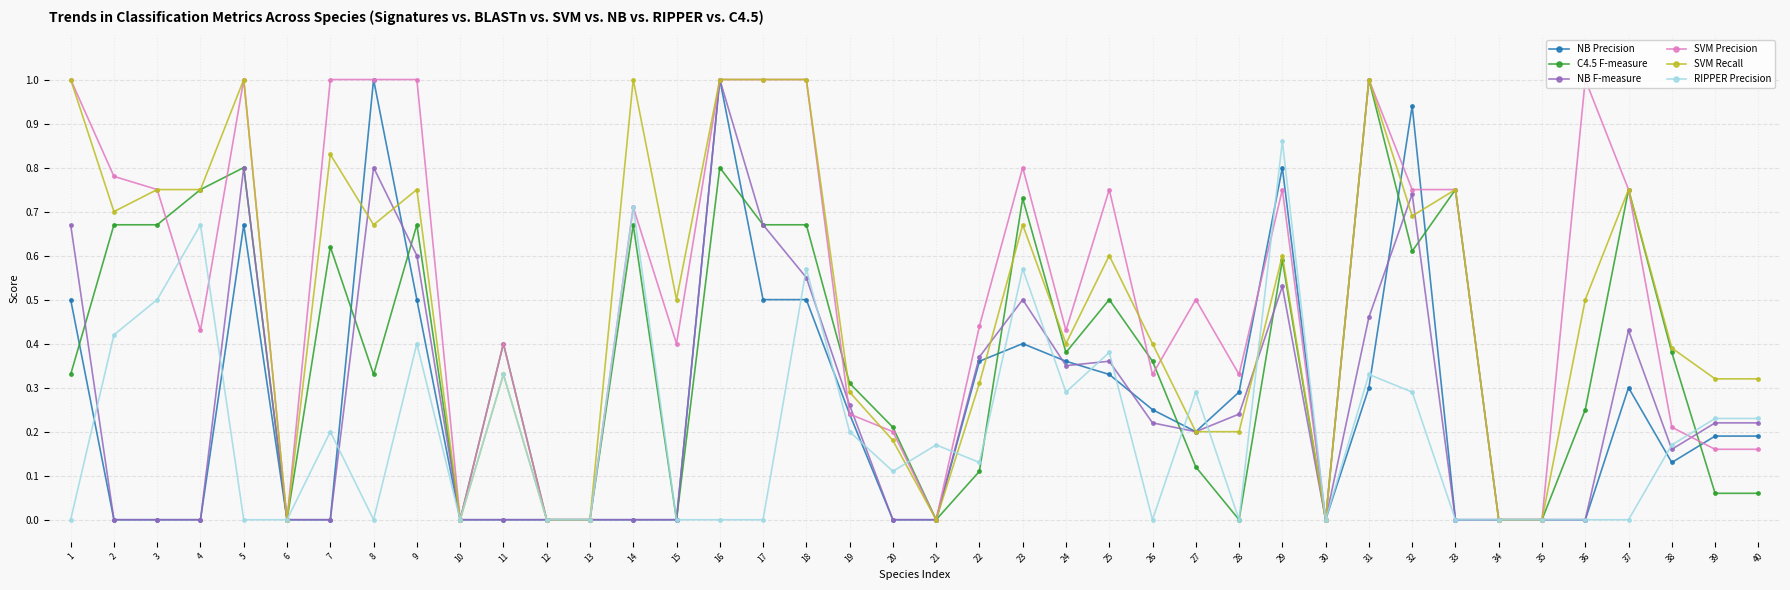

At which category is the sum across all series the highest?

16